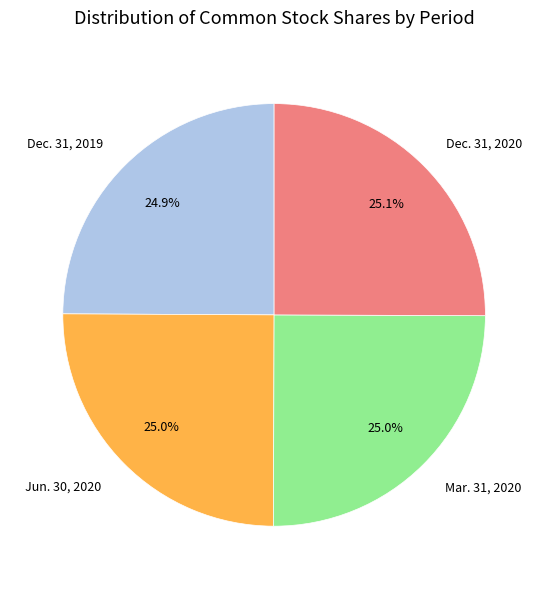

Does any single category account for the majority?

No